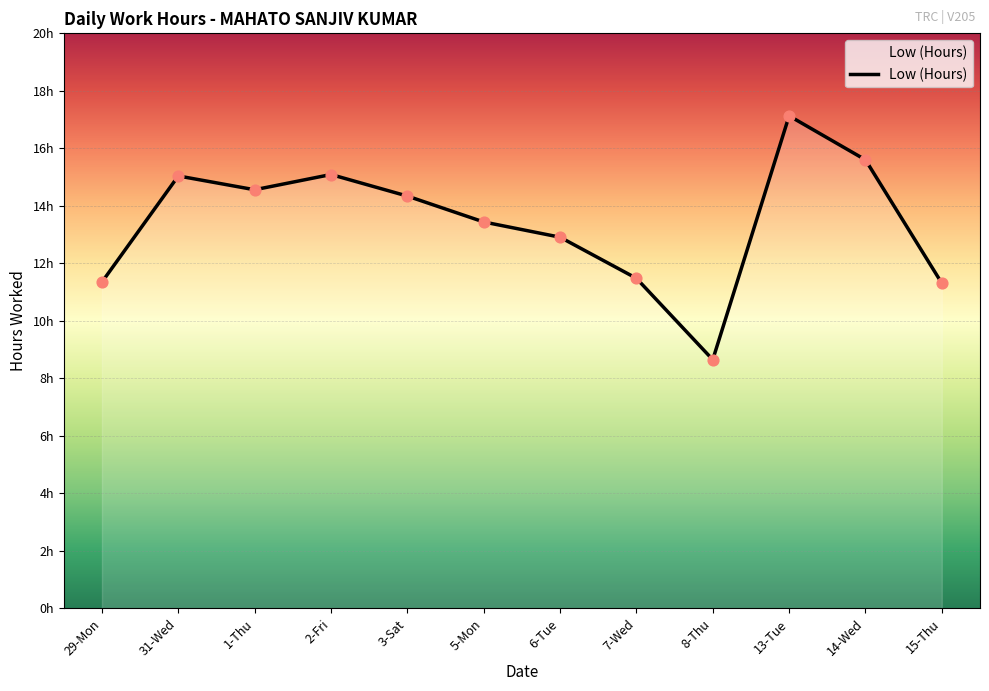

Is this an area chart (filled region under the line)?

Yes